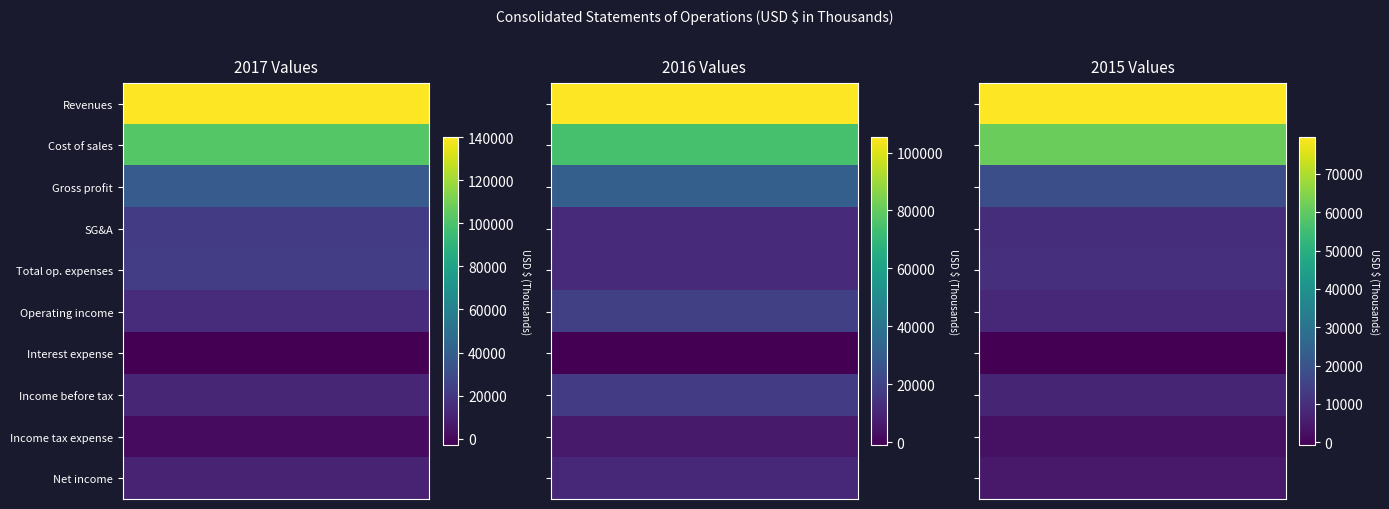

At which label does Total op. expenses first exceed 12139?

Dec. 31, 2017